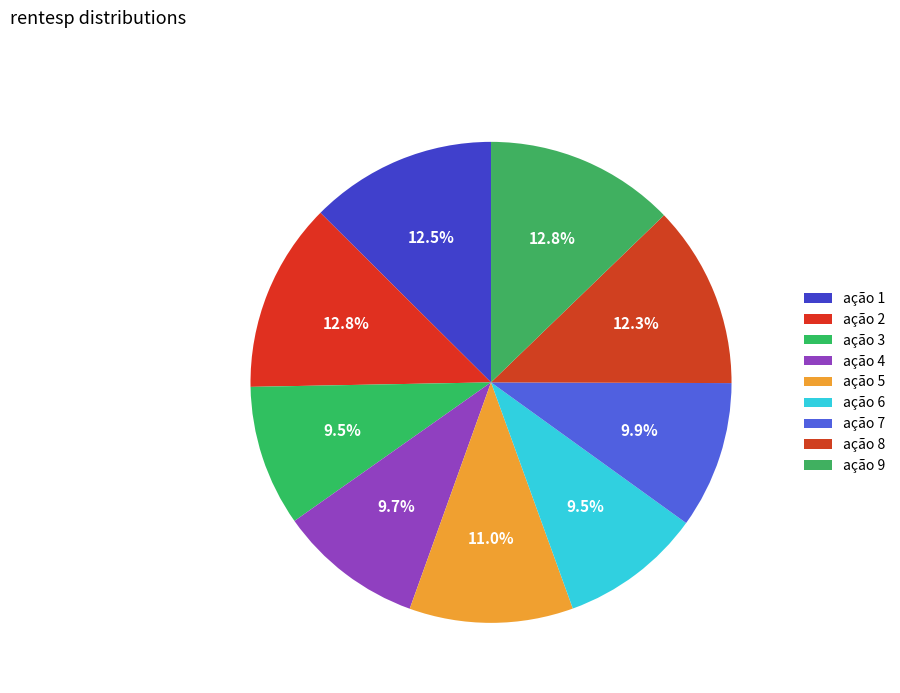

Count the number of slices in the pie.

9